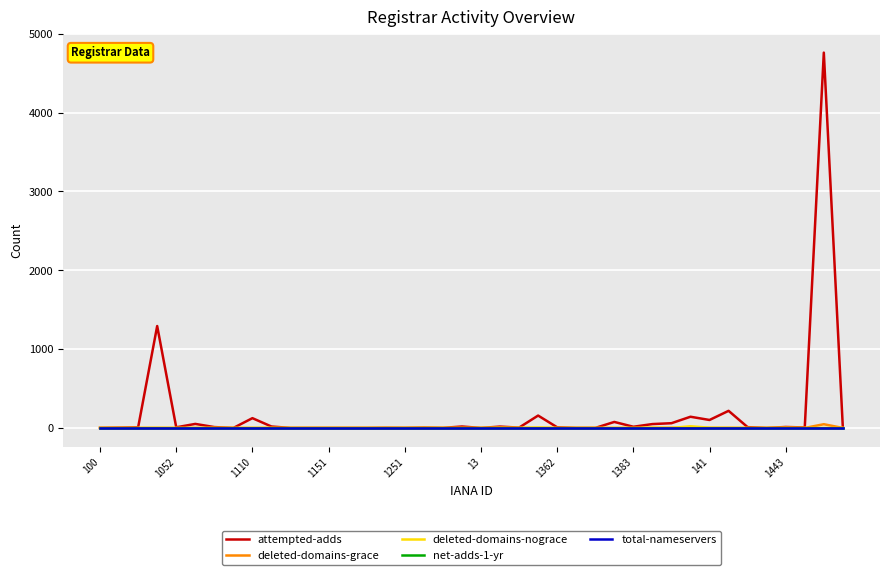

True or false: total-nameservers and net-adds-1-yr intersect in this chart.

False